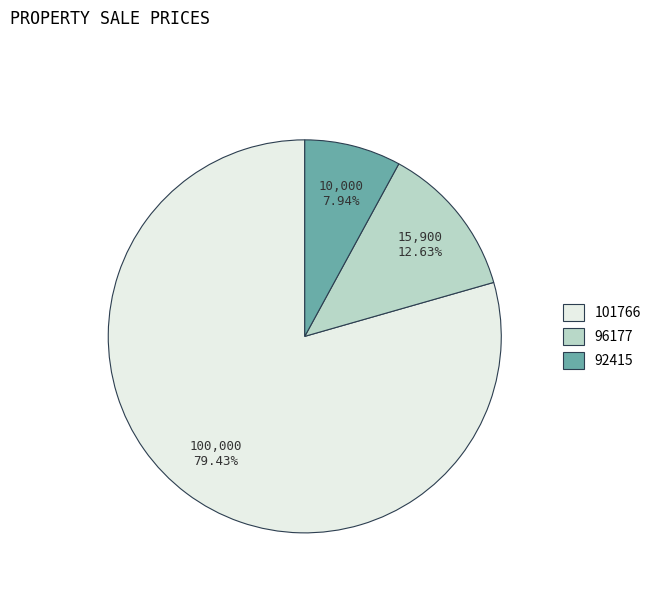

What percentage is NOT represented by 92415?

92.1%